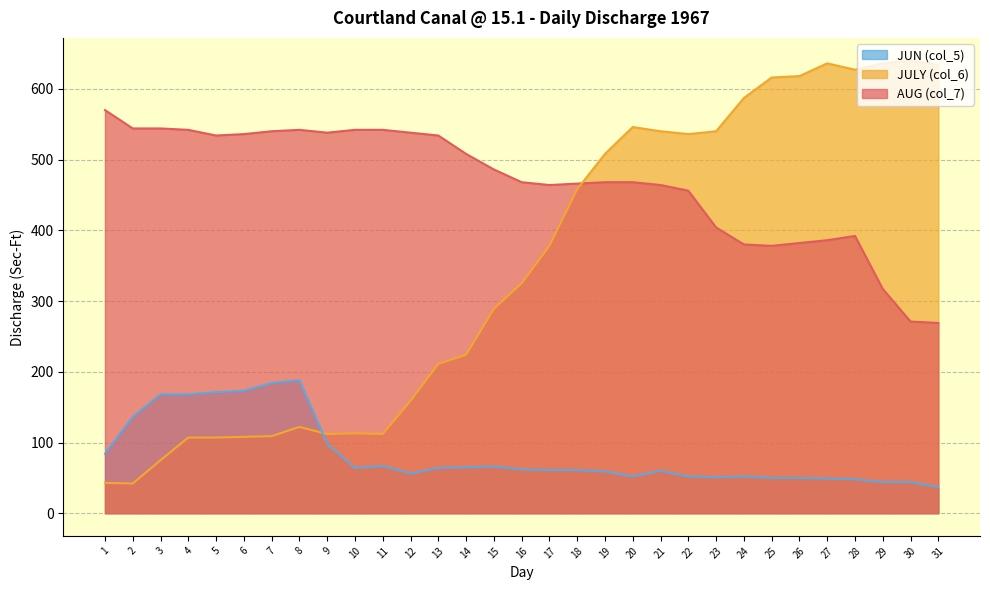

Which label corresponds to the largest value in the chart?

30